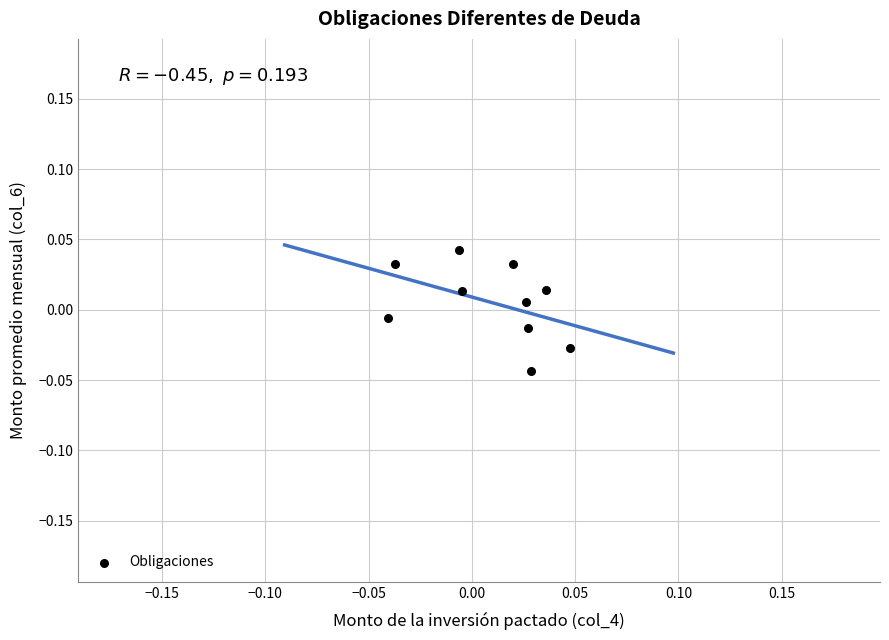

Count the number of points in this scatter plot.

10